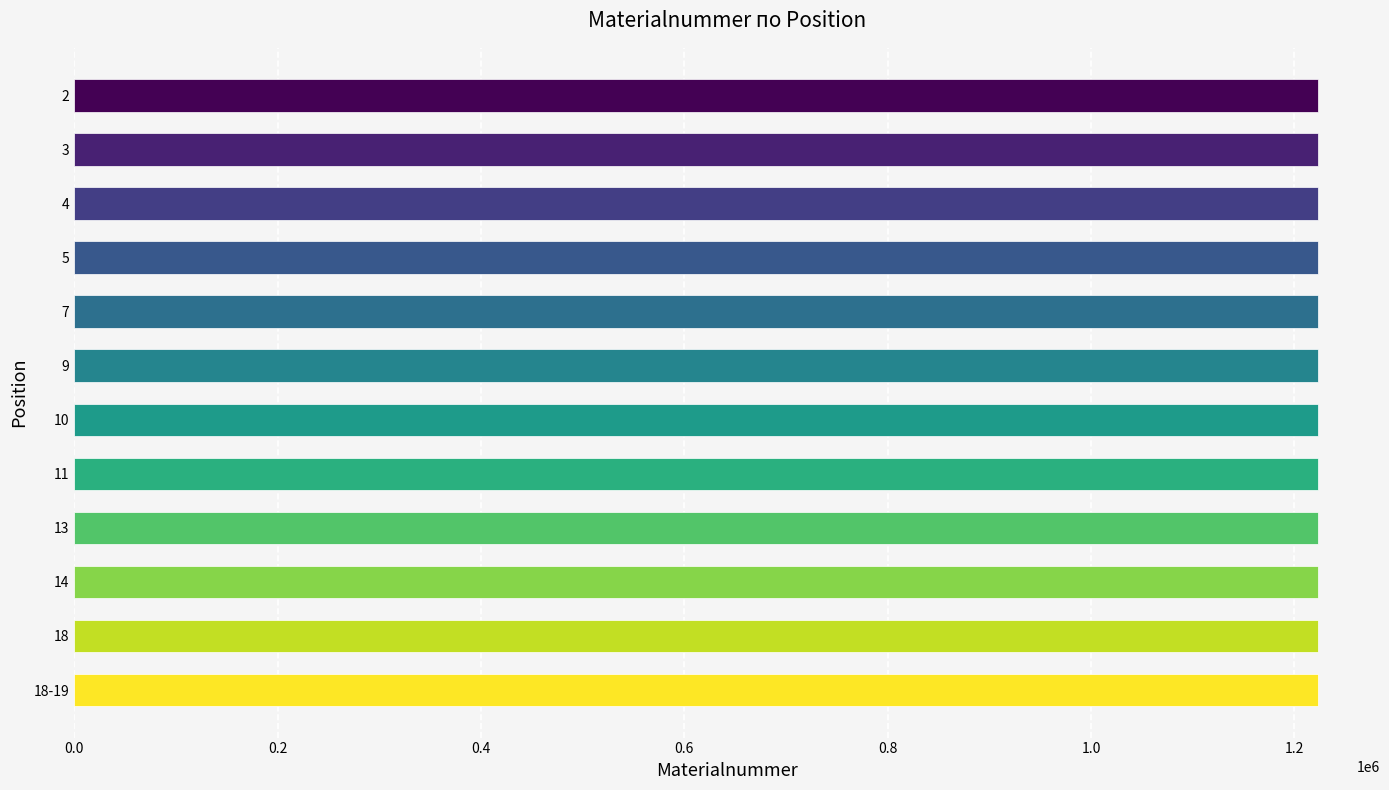

The value at 9 is 1222916. True or false?

True